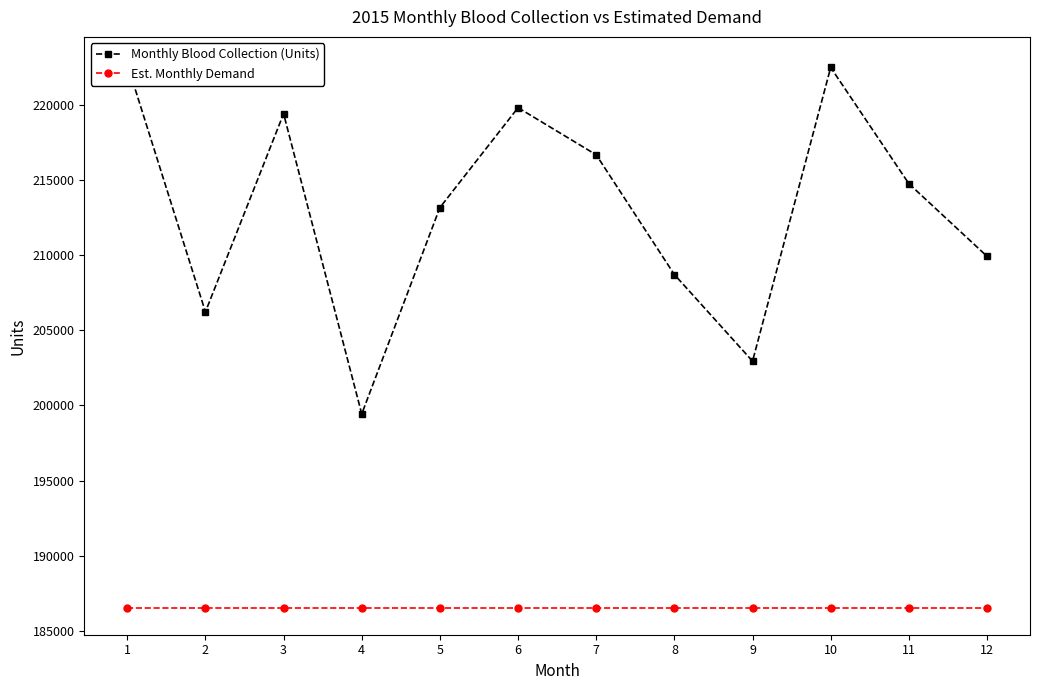

True or false: Monthly Blood Collection (Units) has more than 1 interior local peaks.

True